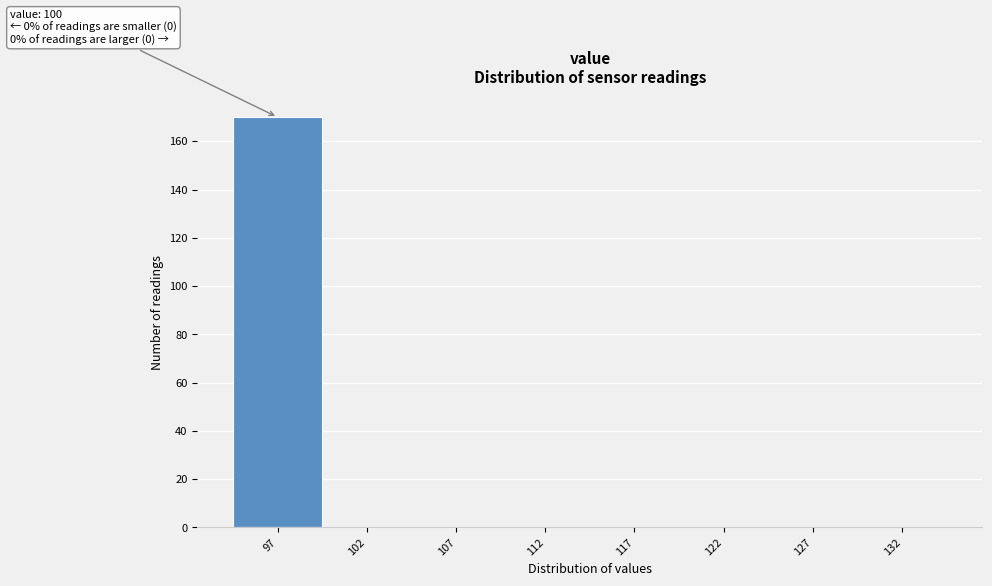

Reading left to right, what are all the values shown in this chart?

97=170	102=0	107=0	112=0	117=0	122=0	127=0	132=0